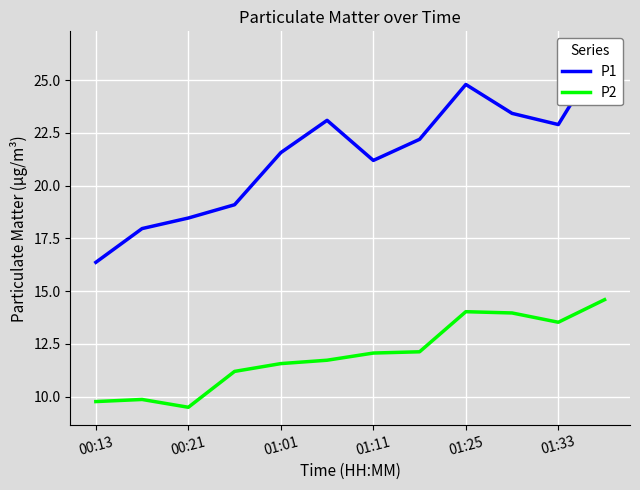

True or false: P2 and P1 cross at least once.

False